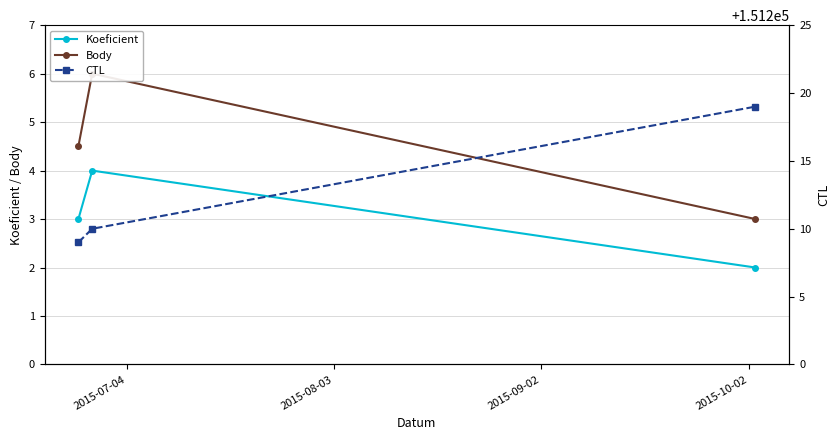

What is the maximum value for Body?

6.0